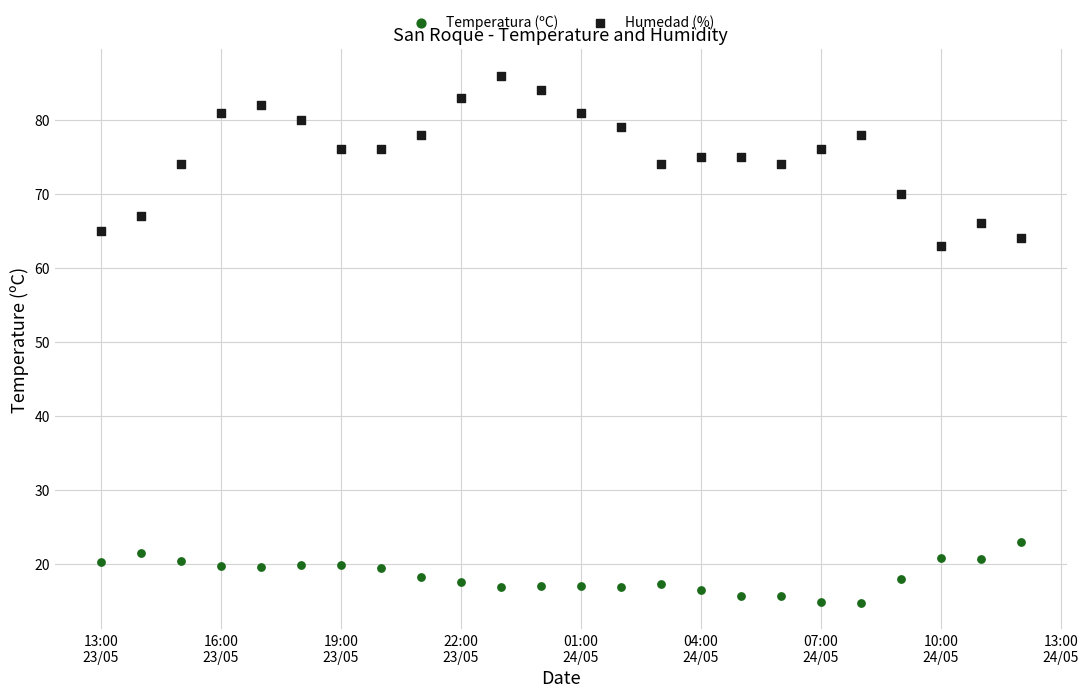

Which series has the largest Y range (max minus min)?

Humedad (%)